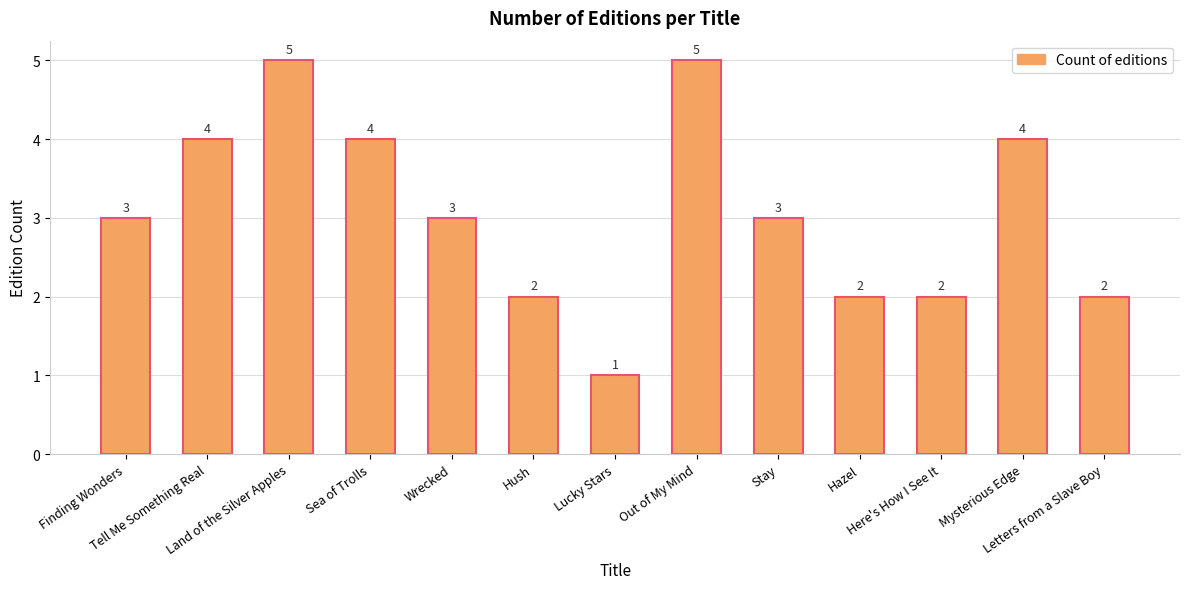

Which category has the lowest value across all series?

Lucky Stars